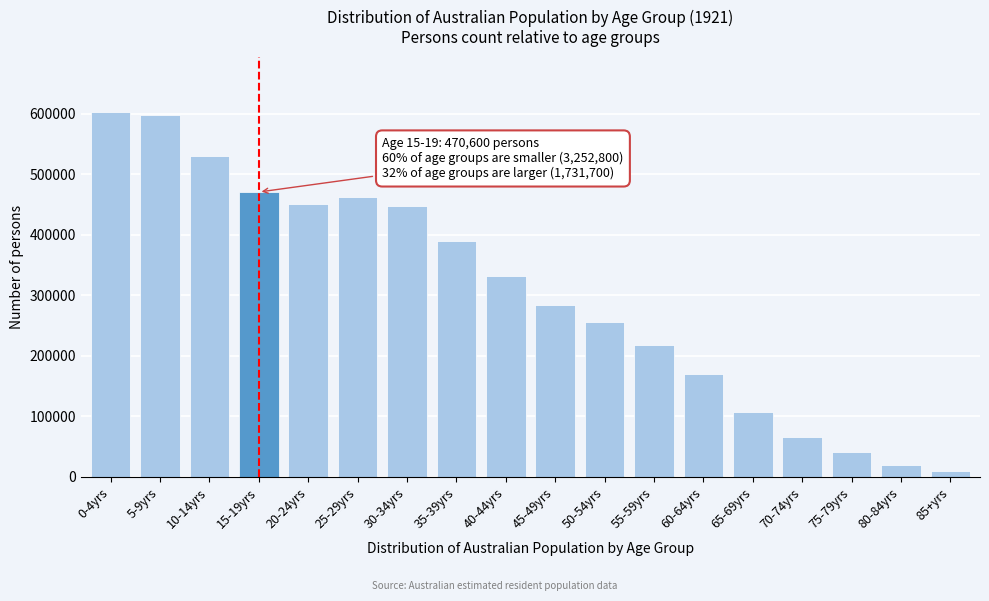

What is the ratio of the value at 55-59yrs to the value at 20-24yrs?

0.5